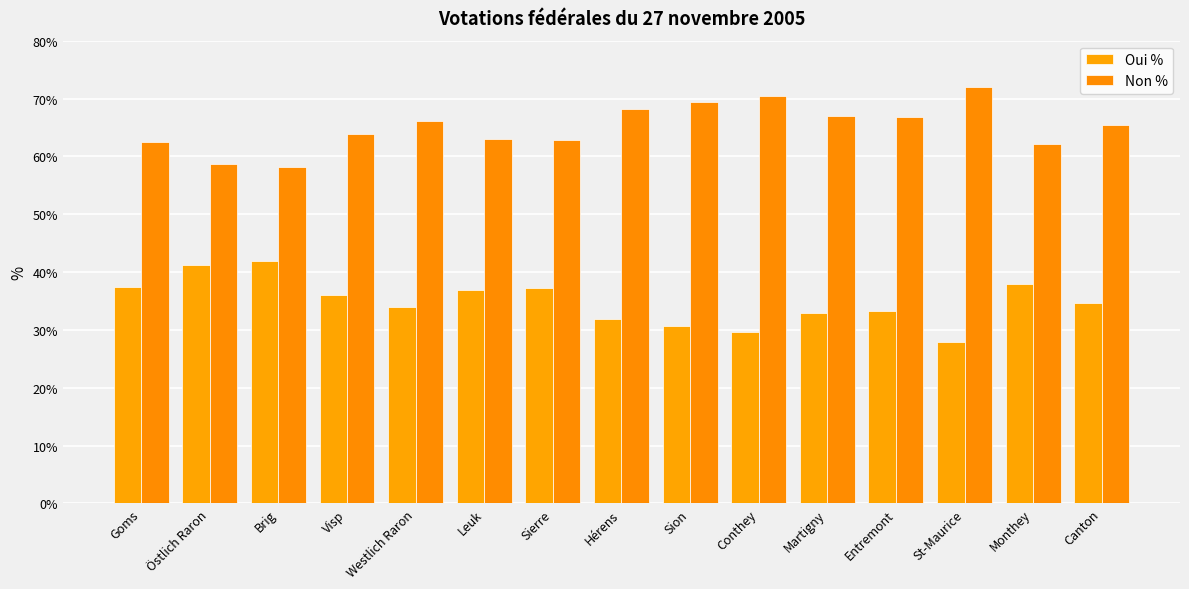

Which has a higher value, Sierre or Sion?

Sierre